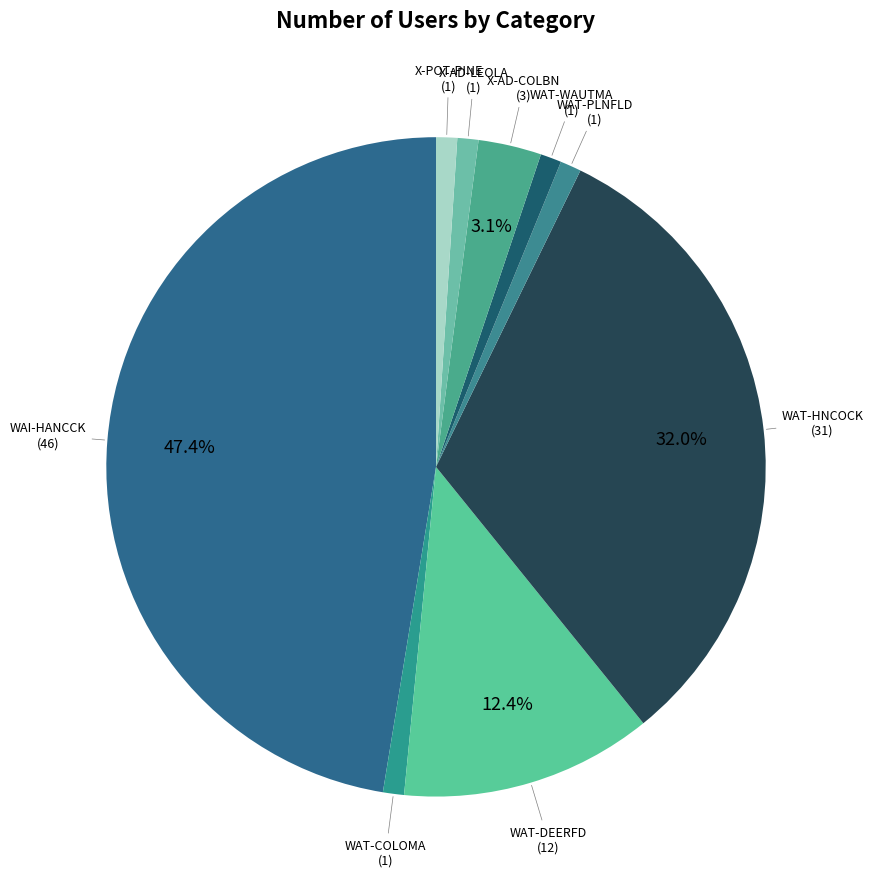

Combined, do WAT-WAUTMA and WAT-COLOMA account for over 50%?

No